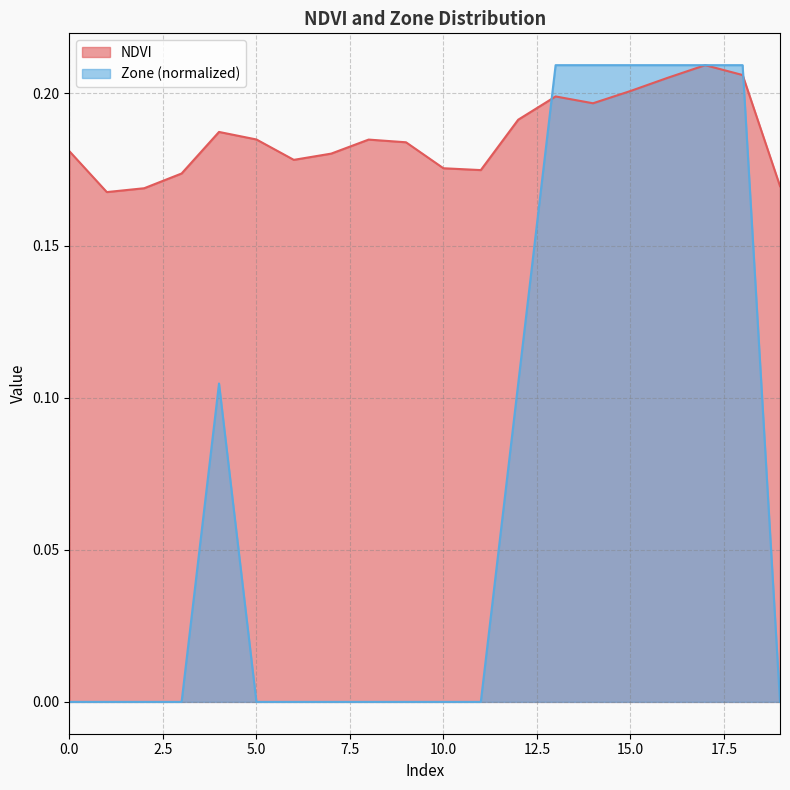

Rank the series at 10 from highest to lowest value.

NDVI, Zone